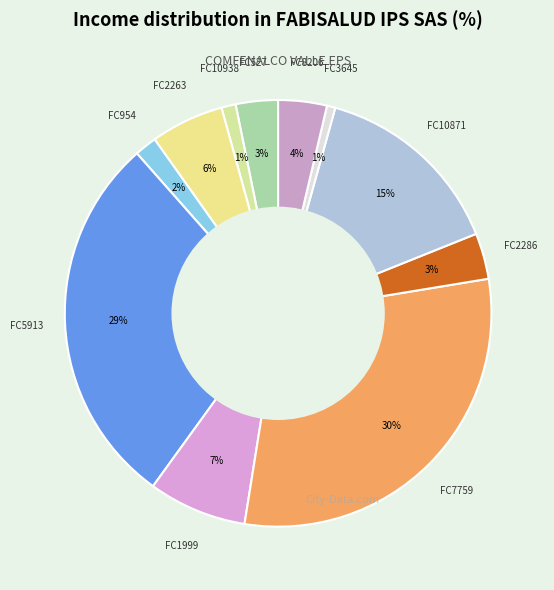

Between FC10871 and FC2286, which is larger?

FC10871